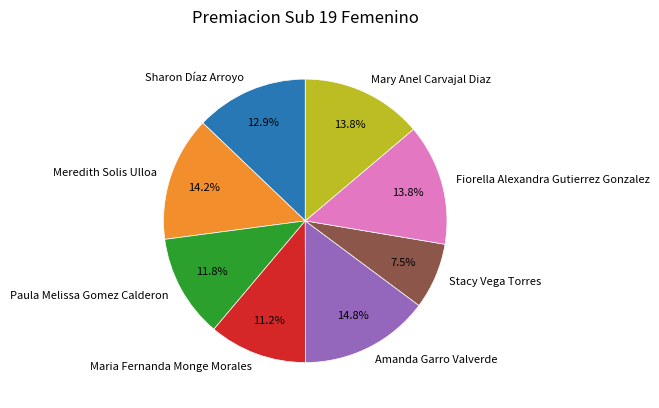

Combined, do Meredith Solis Ulloa and Paula Melissa Gomez Calderon account for over 50%?

No